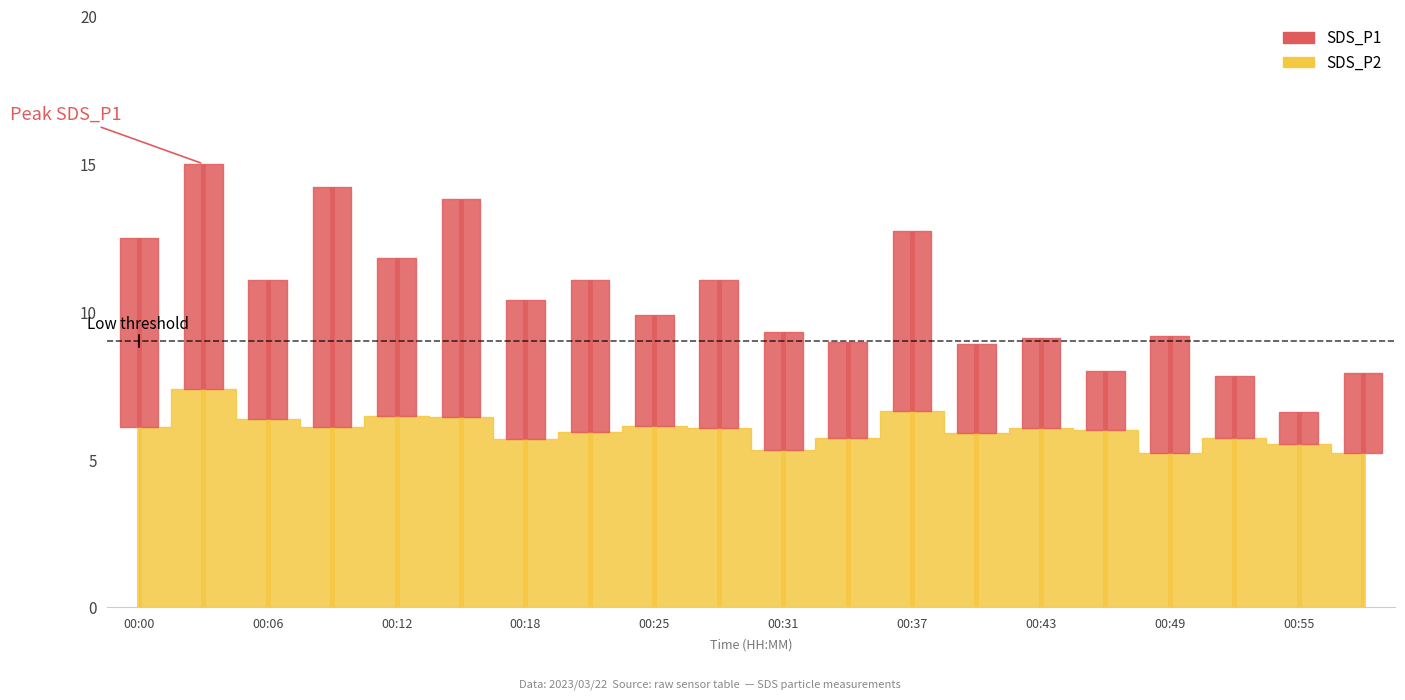

True or false: SDS_P1 and SDS_P2 cross at least once.

False